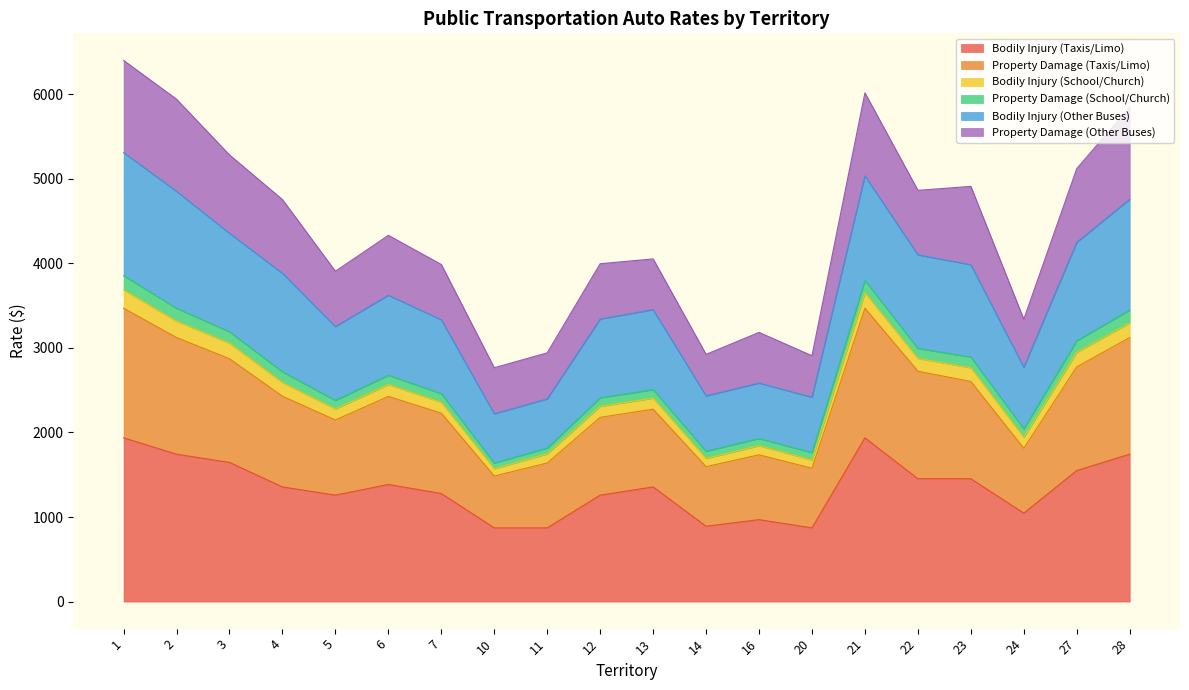

Between 24 and 27, which series saw the biggest shift?

Bodily Injury (Other Buses)